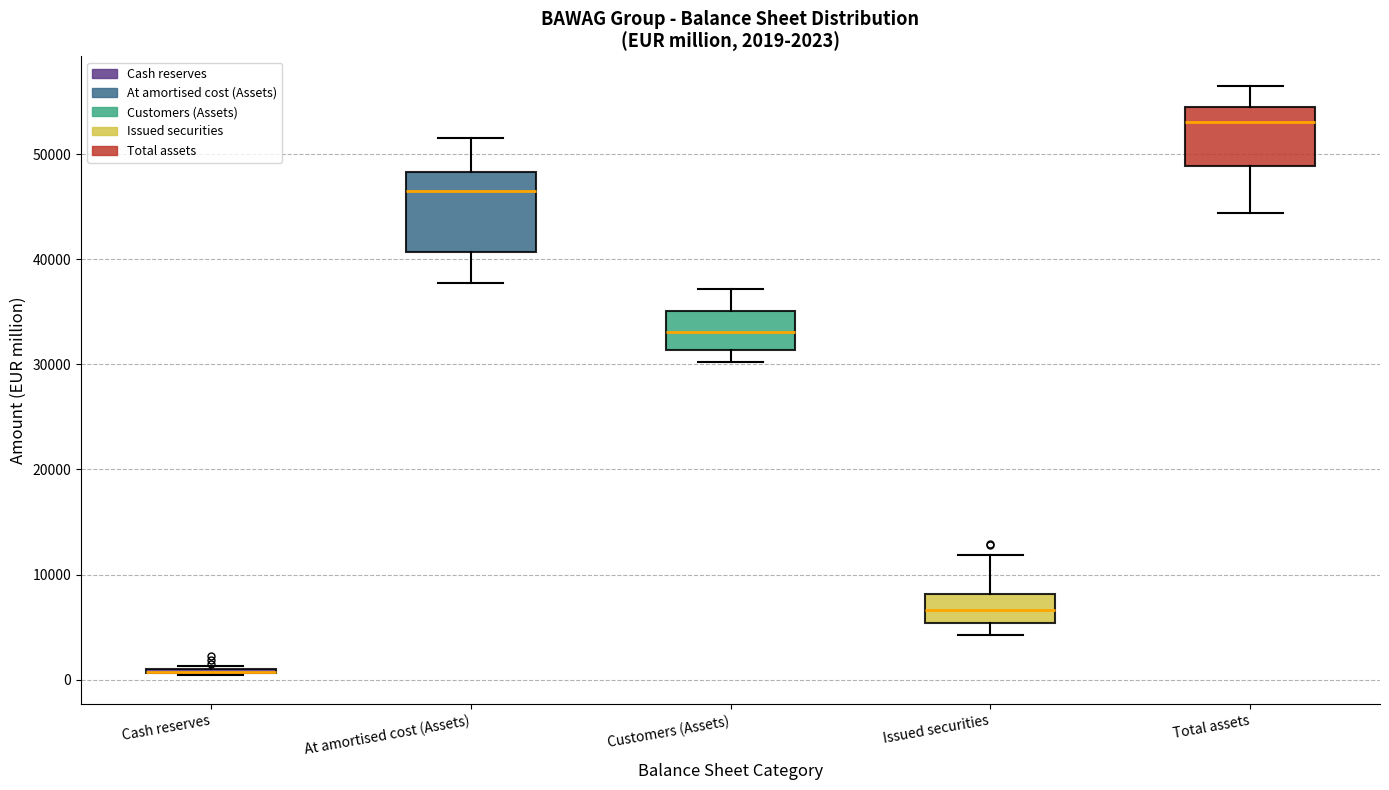

Comparing the boxes themselves (not the whiskers), which one is the tallest?

At amortised cost (Assets)